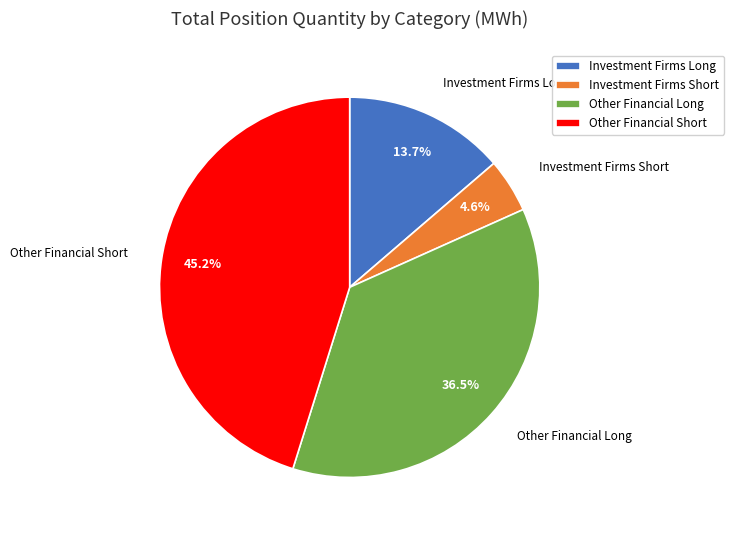

To the nearest percent, what is the combined percentage of Investment Firms Long and Investment Firms Short?

18%